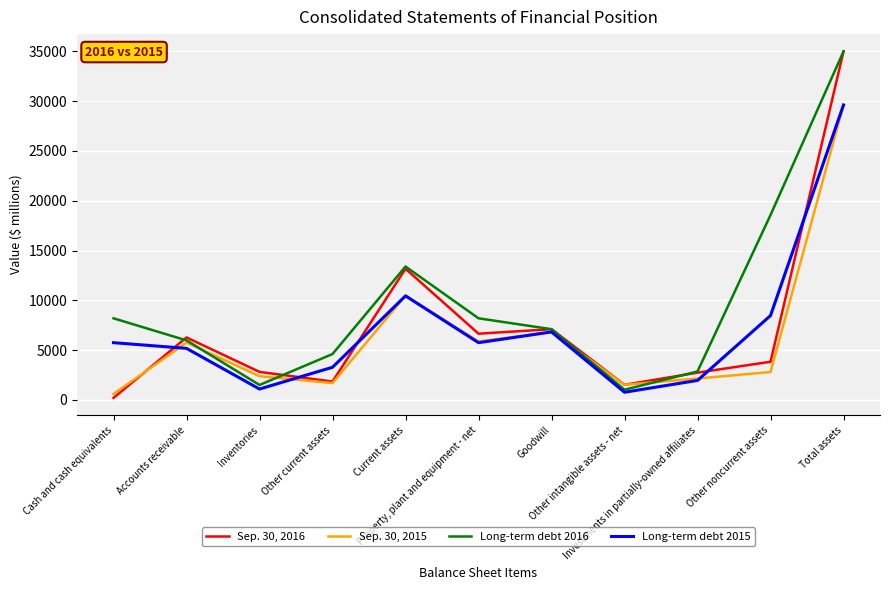

Which series has the widest spread of values?

Sep. 30, 2016